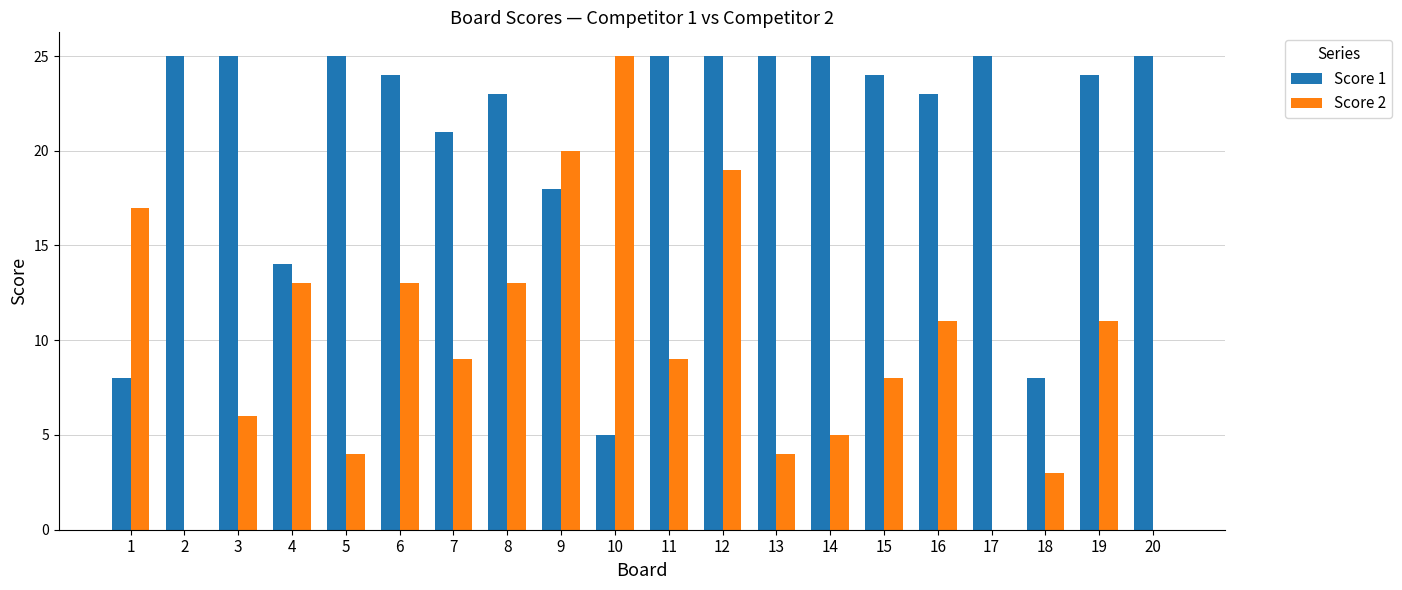

What is the total value across all series at 2?

25